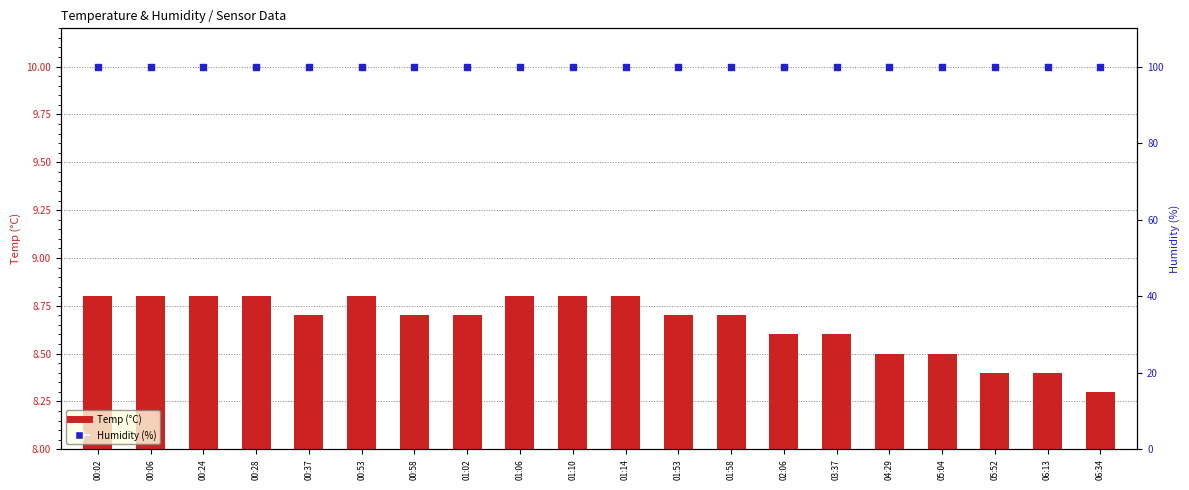

What are all the series names shown in the legend?

Temp (°C), Humidity (%)